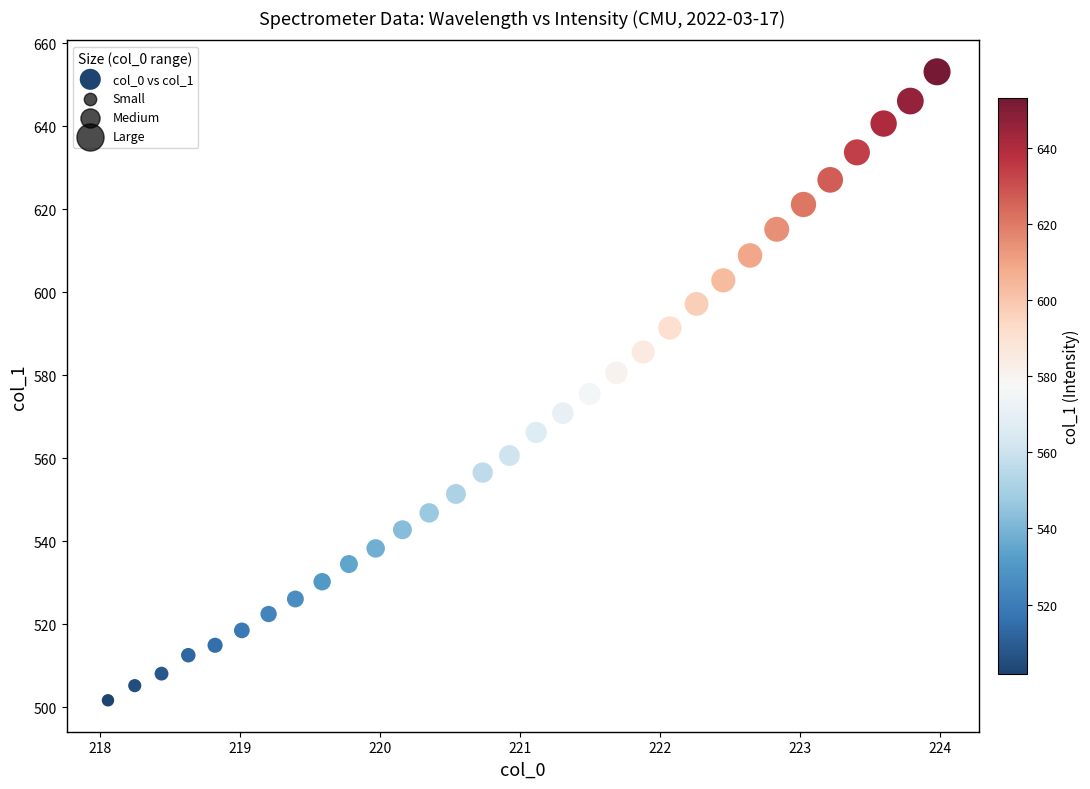

What is the range of X values (max minus min)?

5.9